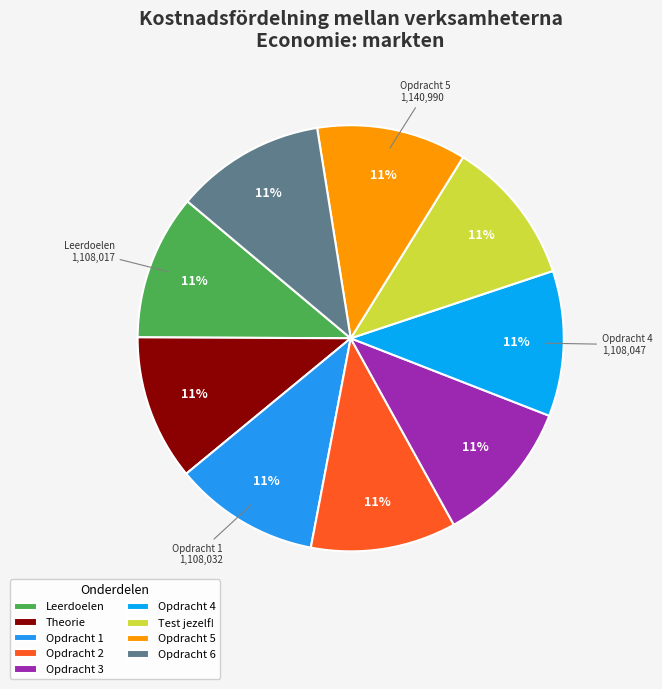

Which slice is the smallest?

Leerdoelen